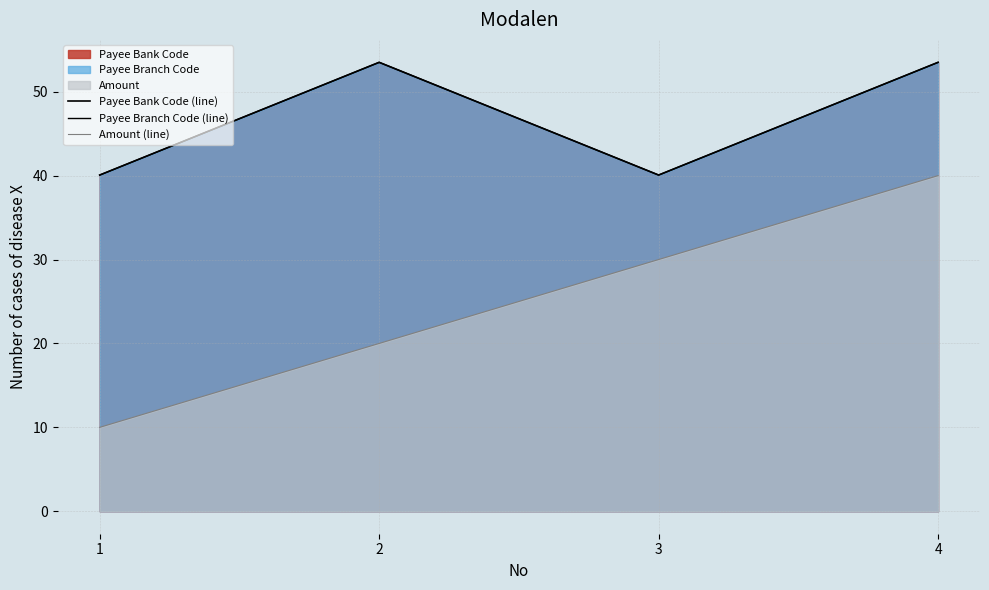

At which label does Payee Branch Code (line) first exceed 53?

2